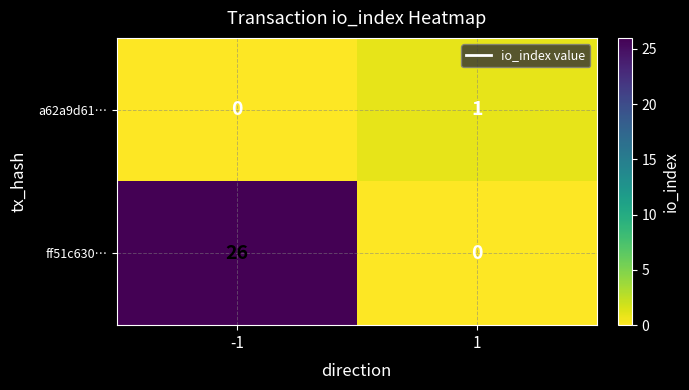

What is the difference between the highest and lowest values at -1?

26